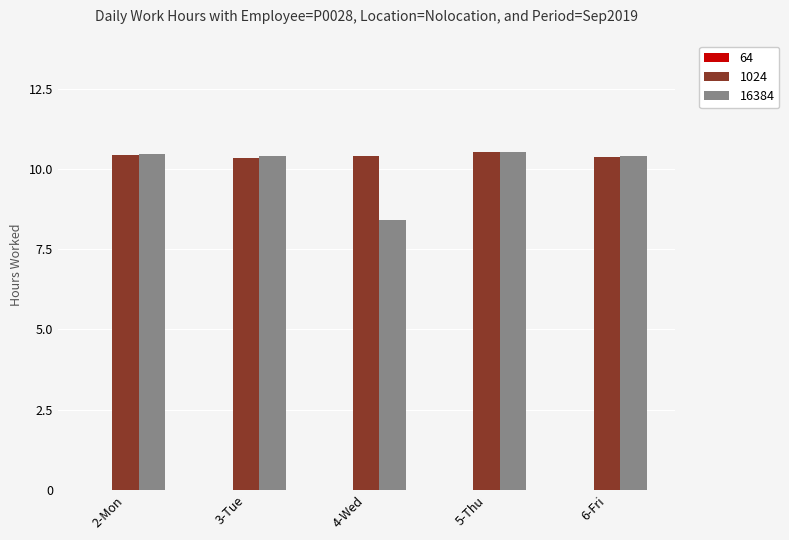

What is the maximum value shown in the chart?

10.5